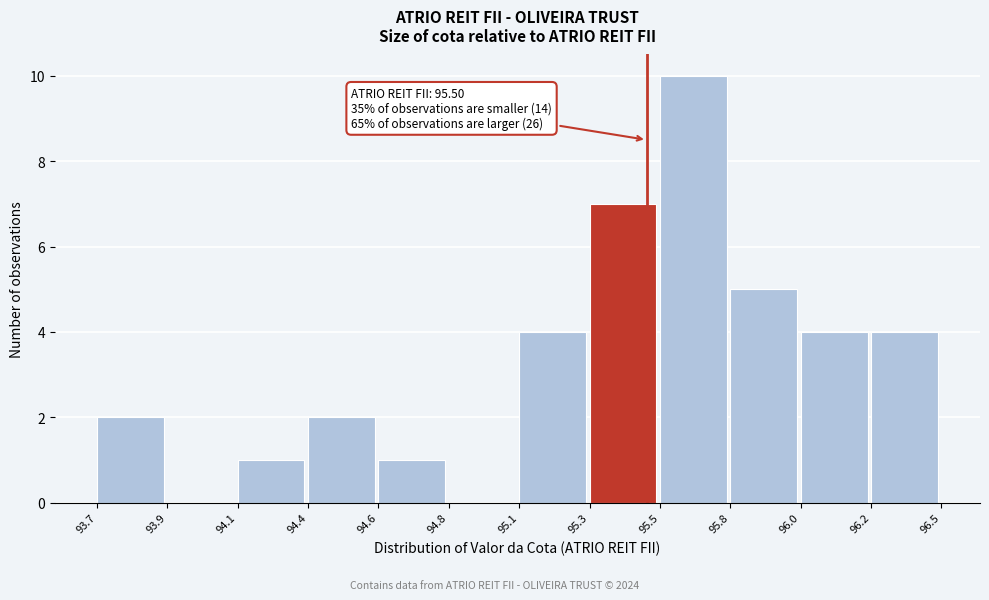

Reading left to right, list all the values displayed in this chart.

93.7=2	93.9=0	94.1=1	94.4=2	94.6=1	94.8=0	95.1=4	95.3=7	95.5=10	95.8=5	96.0=4	96.2=4